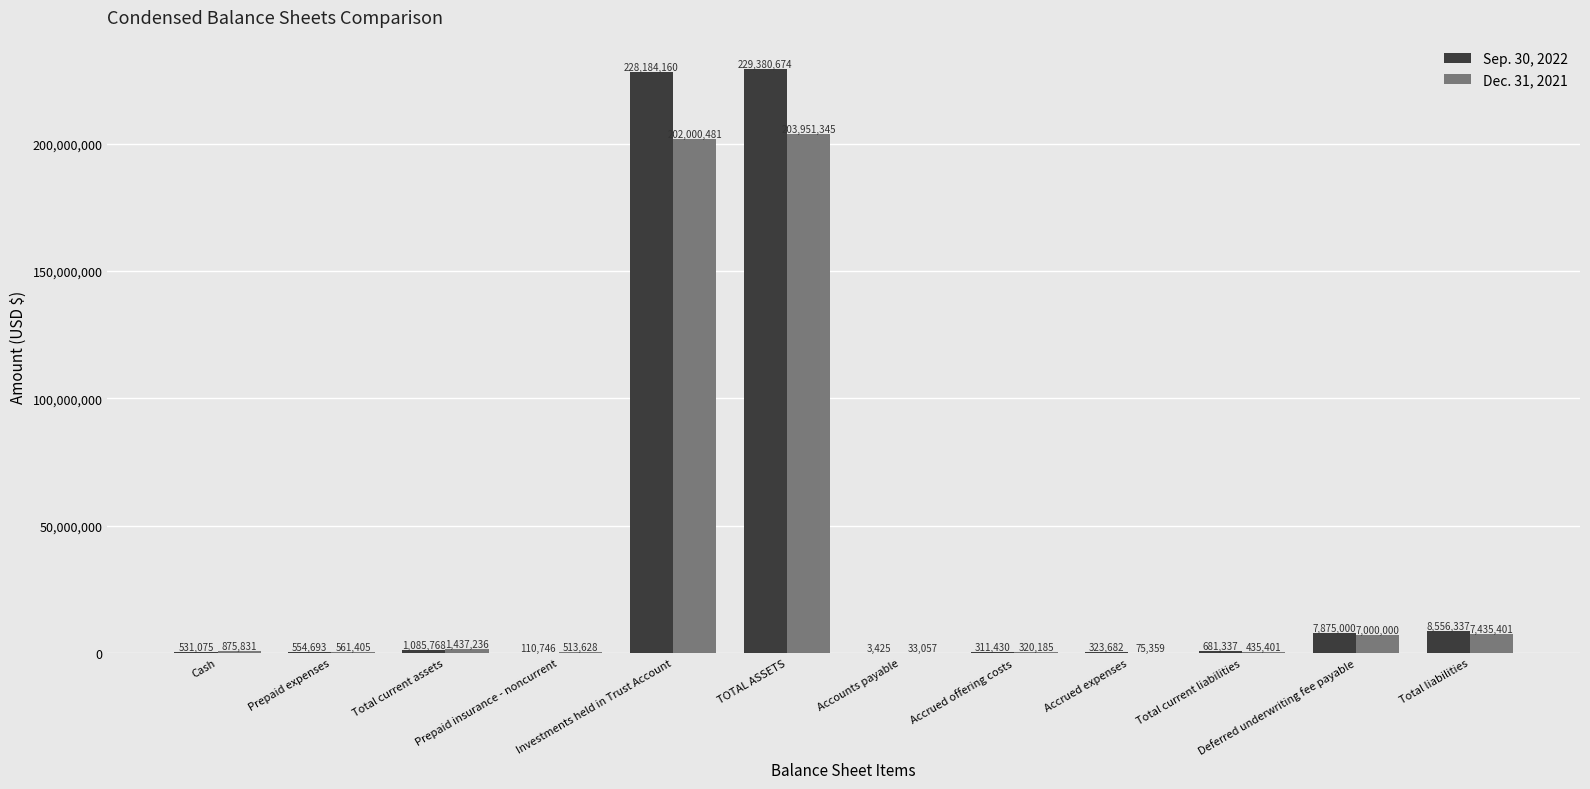

At which category is the sum across all series the highest?

TOTAL ASSETS